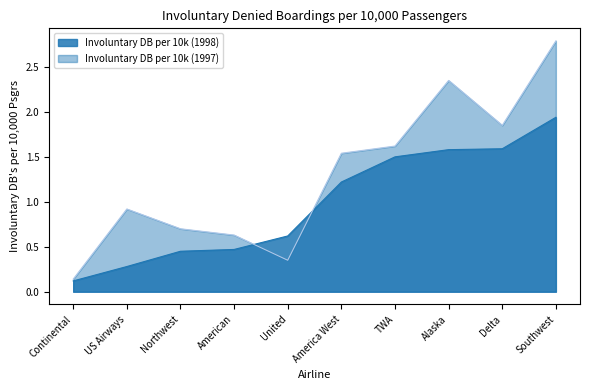

What is the maximum value for Involuntary DB per 10k (1998)?

1.9